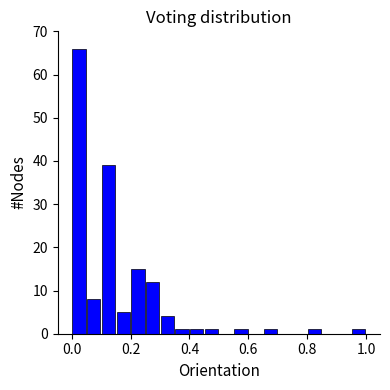

Around what value on the x-axis is the tallest bar? Give the approximate position of its centre, as read against the axis.

0.02